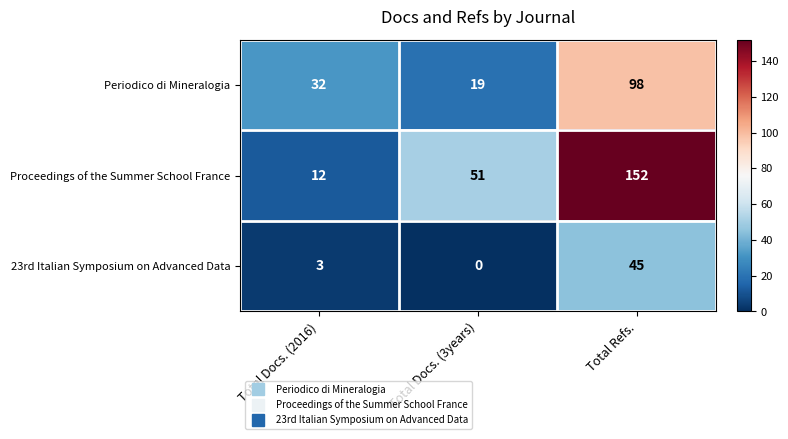

What is the average value of the 23rd Italian Symposium on Advanced Data series?

16